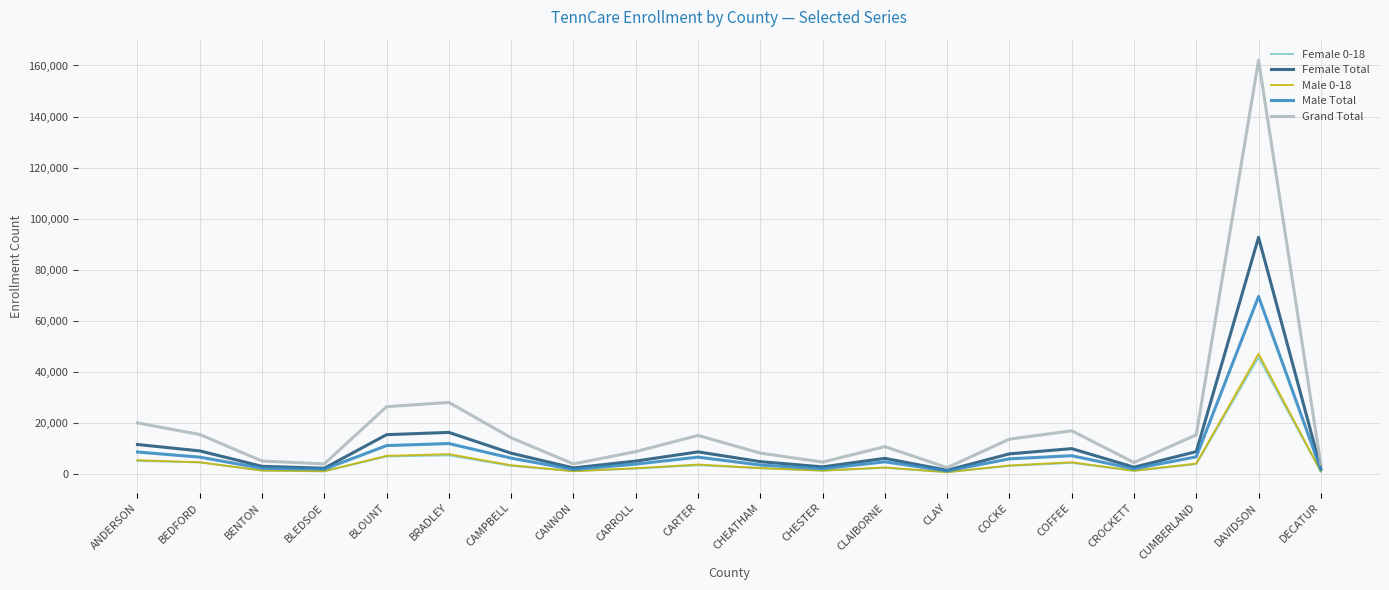

Which series changed the most between BEDFORD and CLAY?

Grand Total